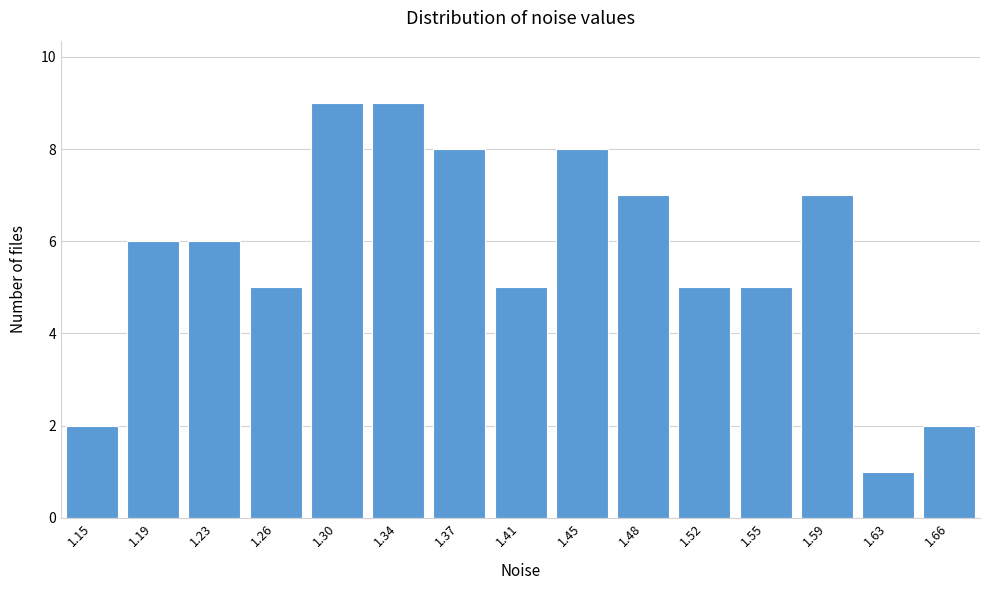

Reading right to left, what are all the values shown in this chart?

2	1	7	5	5	7	8	5	8	9	9	5	6	6	2